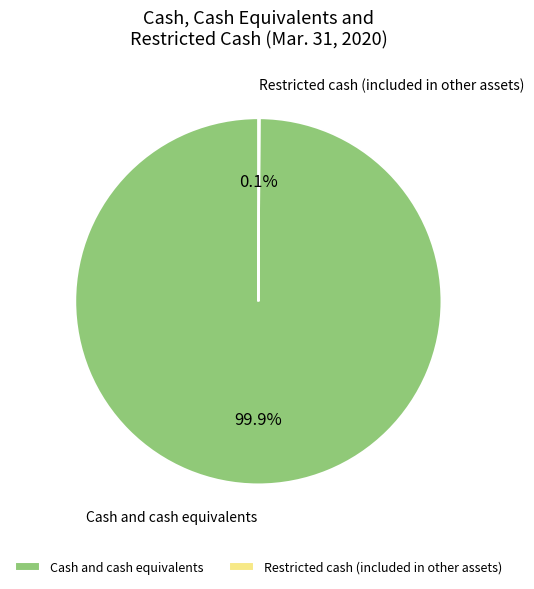

To the nearest percent, what is the average slice percentage?

50%